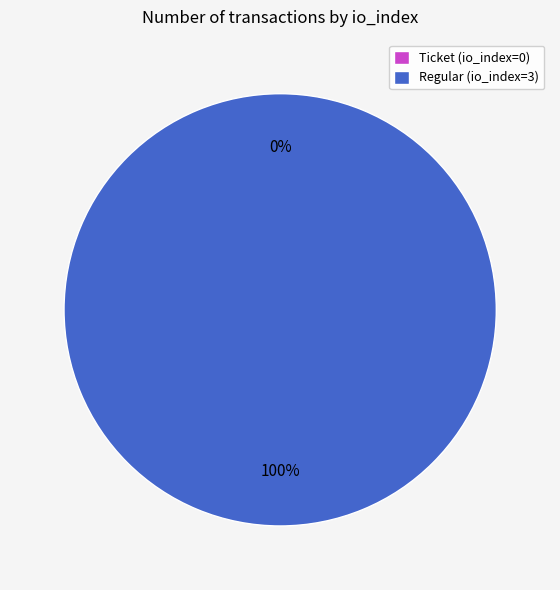

Rank the categories by value from lowest to highest.

Ticket (io_index=0), Regular (io_index=3)